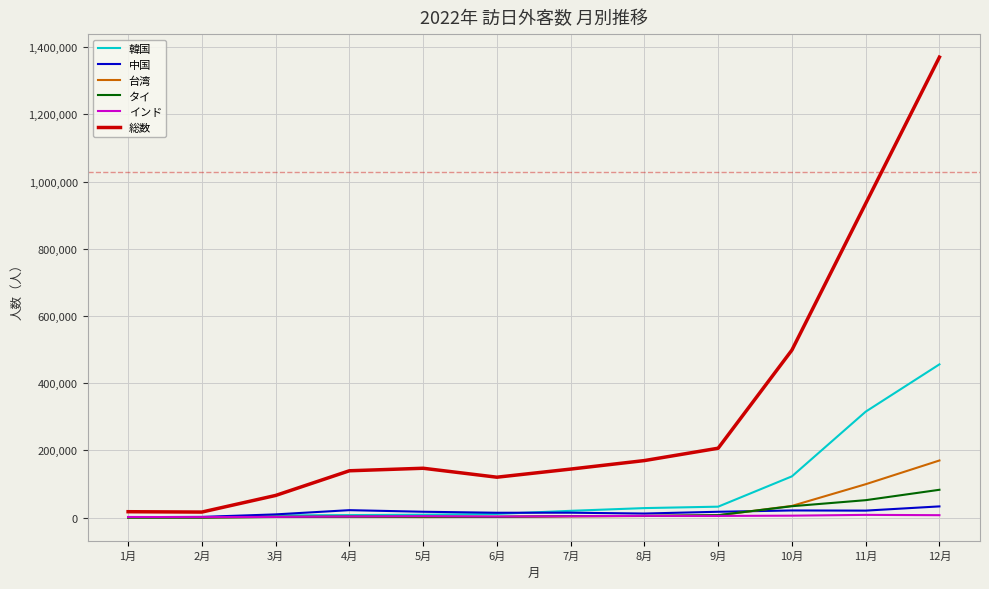

What is the maximum value for 台湾?

170159